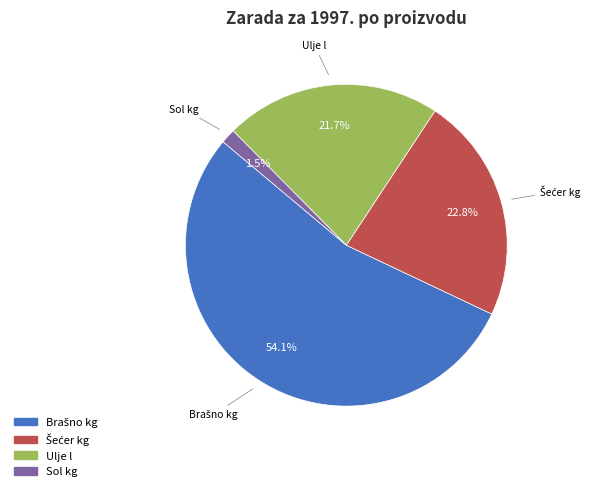

To the nearest percent, what is the combined percentage of Ulje l and Brašno kg?

76%